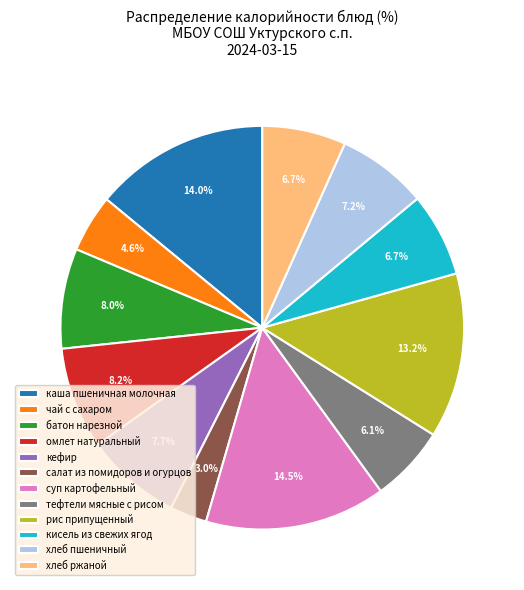

The омлет натуральный slice represents 8% of the pie. True or false?

True